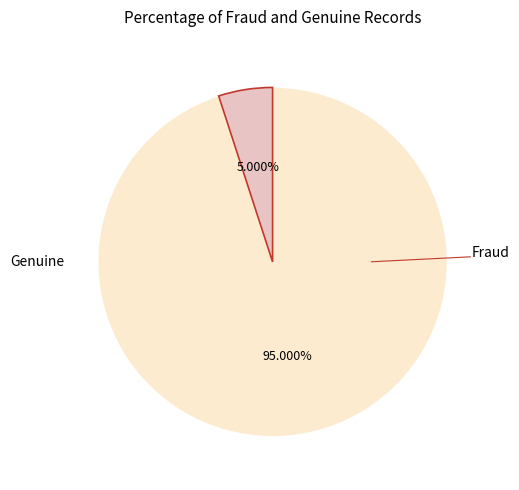

Is there any slice that represents more than half of the pie?

Yes